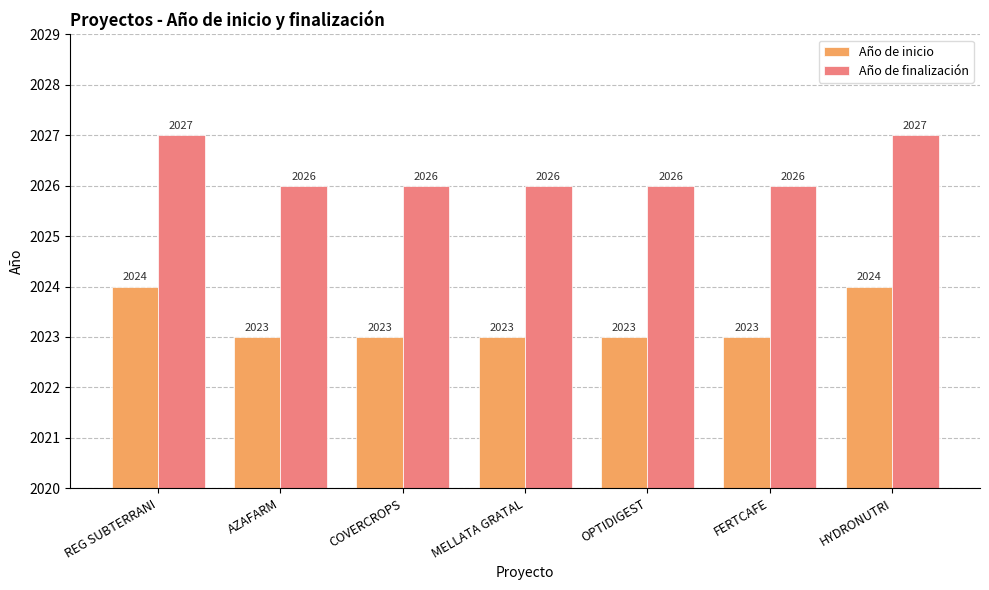

Reading left to right, extract all data points from this chart.

Año de inicio: 2024	2023	2023	2023	2023	2023	2024
Año de finalización: 2027	2026	2026	2026	2026	2026	2027